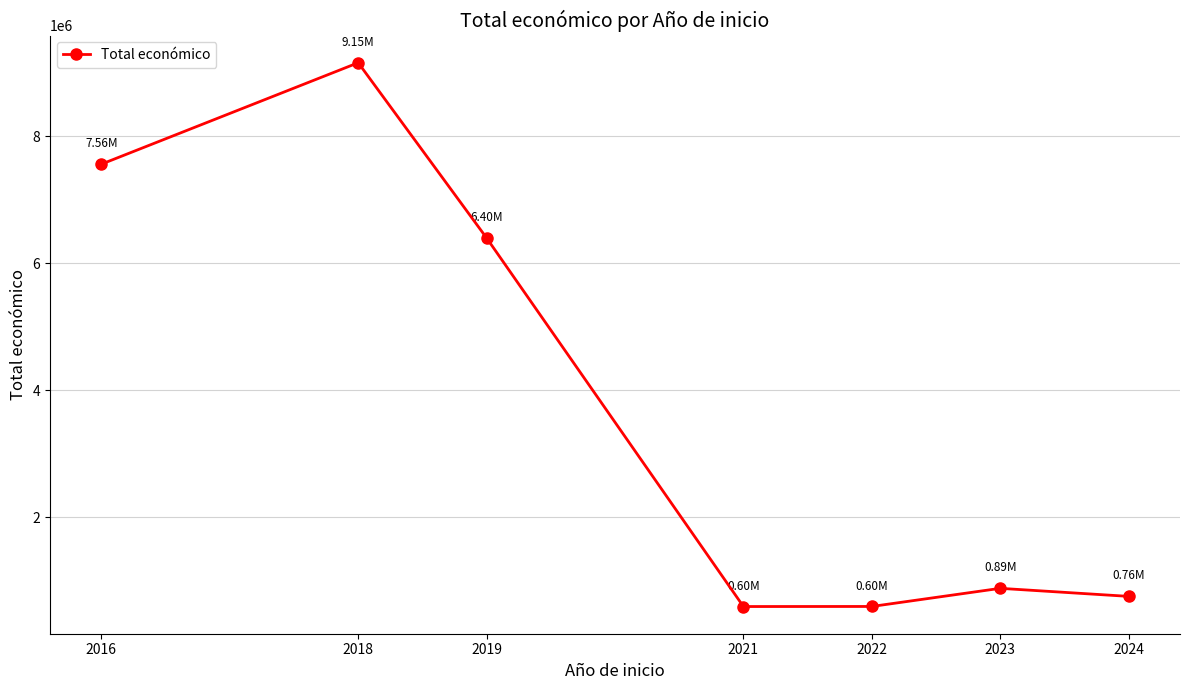

How many lines are shown in the chart?

1